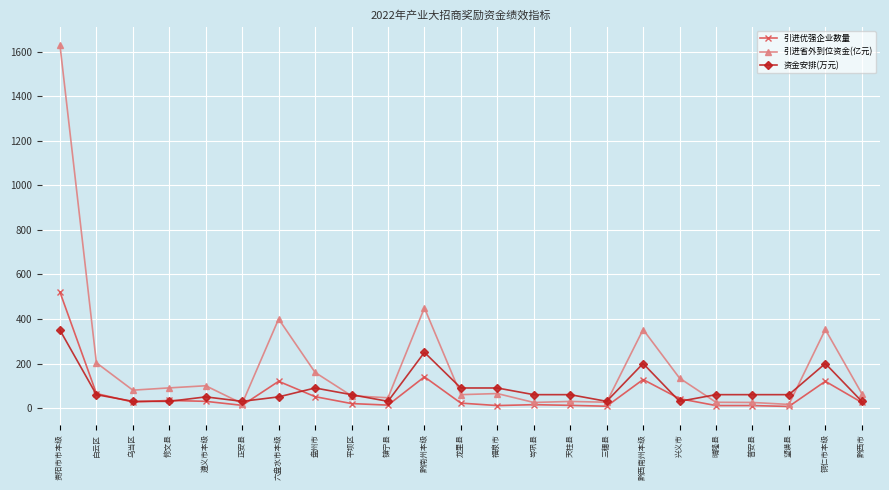

List the series in order of their overall mean, lowest first.

引进优强企业数量, 资金安排(万元), 引进省外到位资金(亿元)